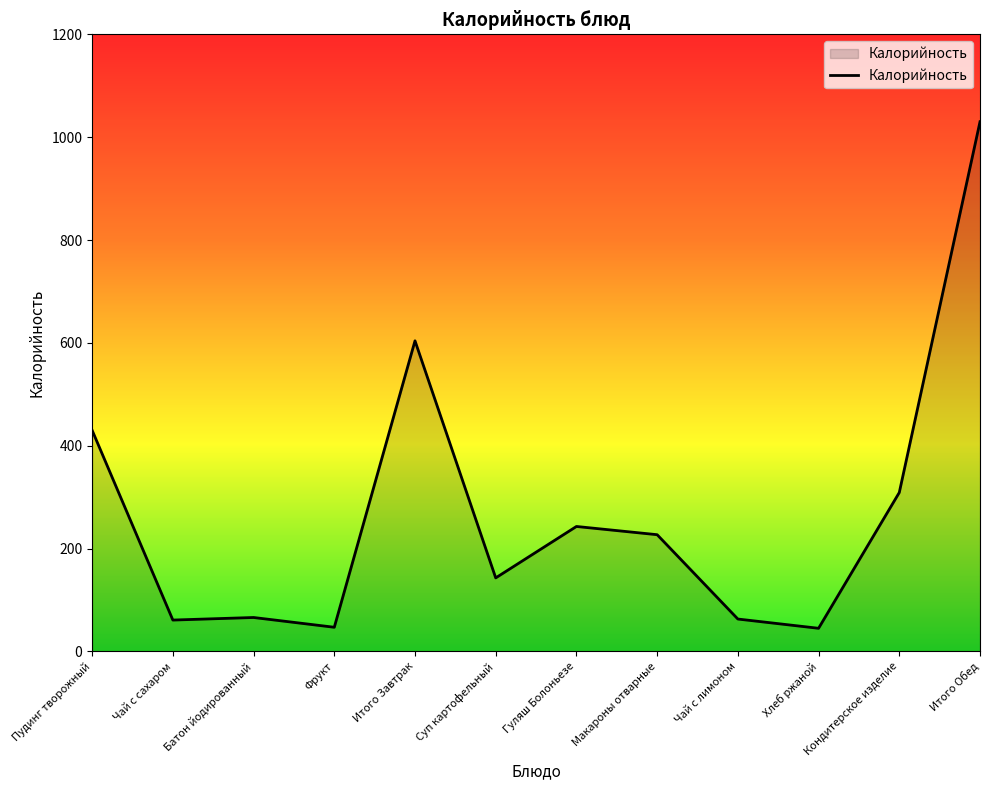

What is the difference between the second highest and second lowest values?

557